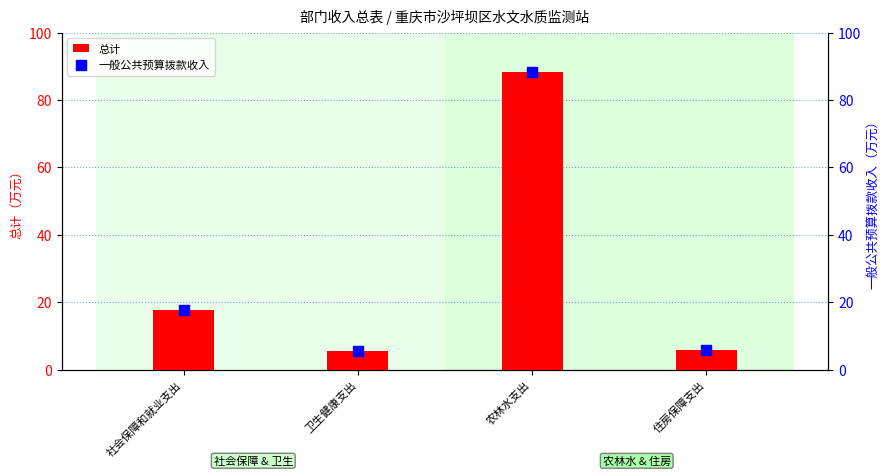

Which series reaches the maximum Y coordinate?

总计